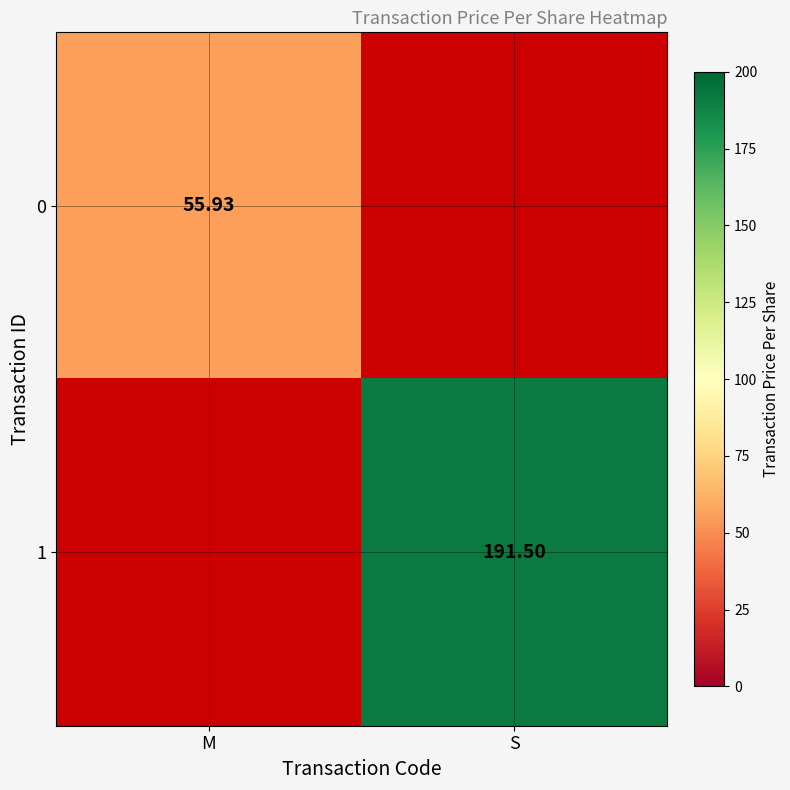

Is the value of 1 at M greater than the value of 0 at M?

No